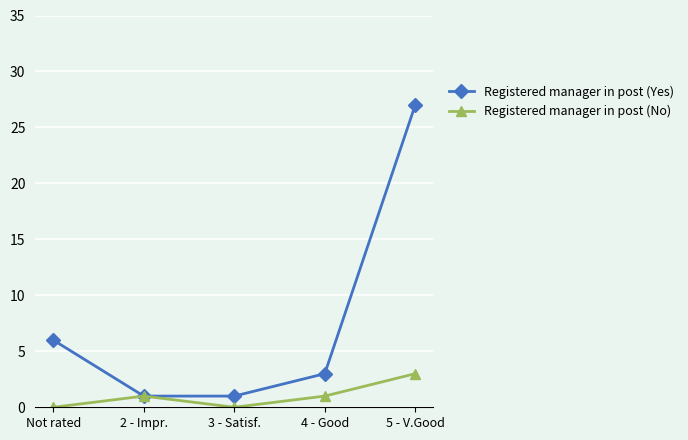

What position from the right is Not rated?

5